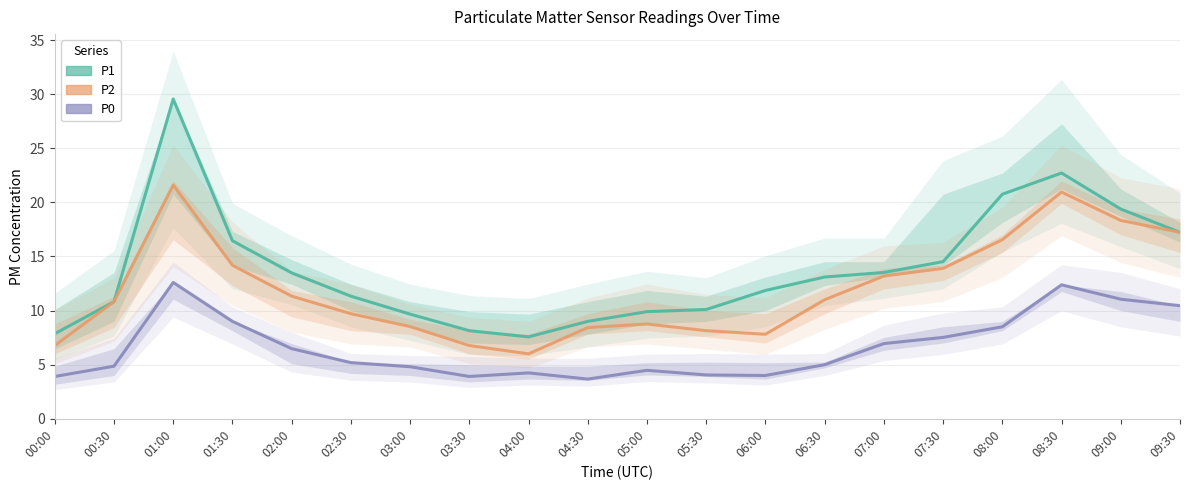

How many values in the P0 series are below 5?

9